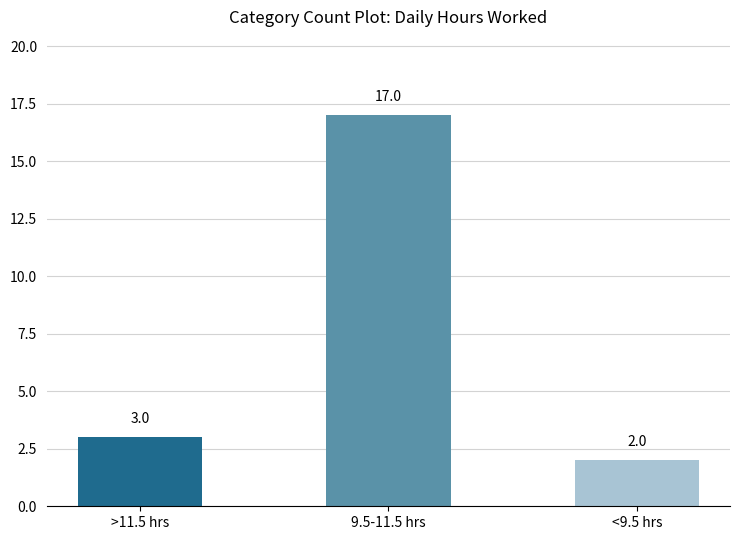

How many categories are shown in the chart?

3